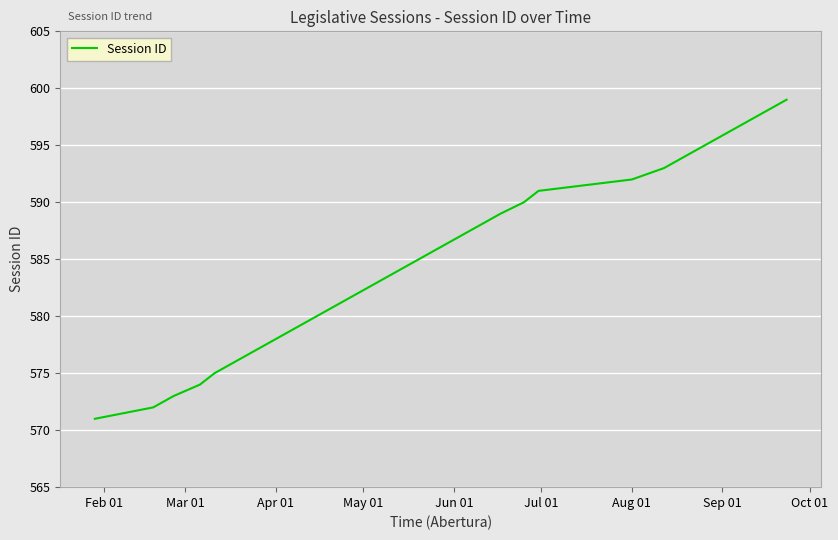

How many distinct data groups are displayed?

1